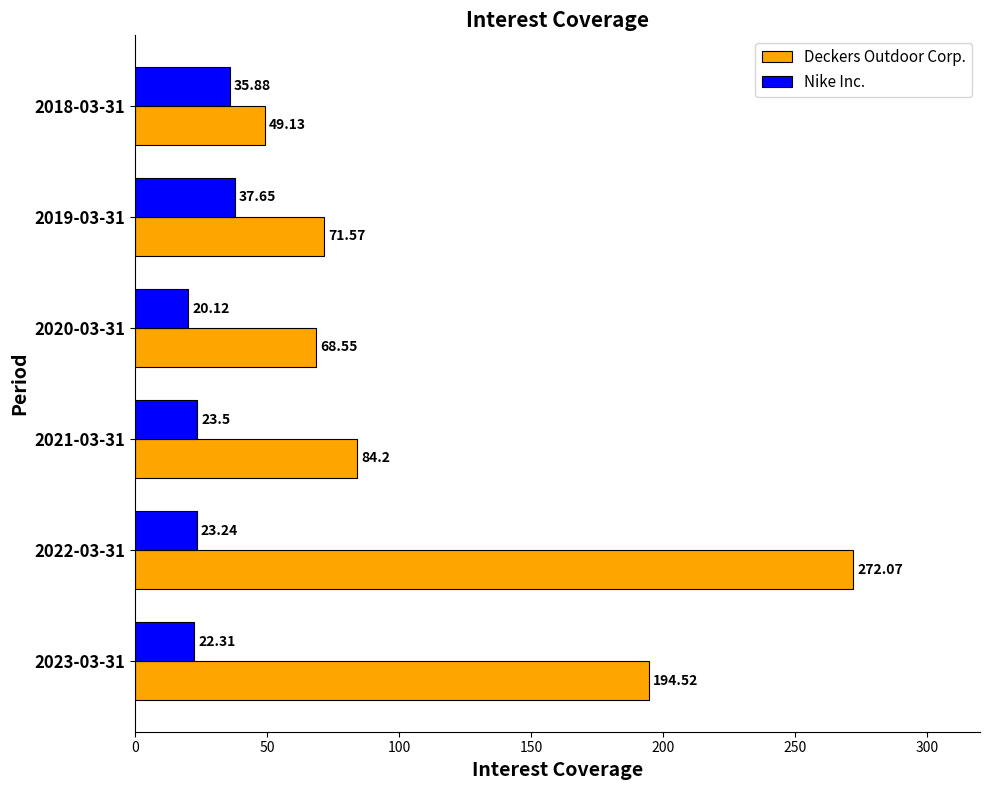

At which category does the chart reach its minimum across all series?

2020-03-31